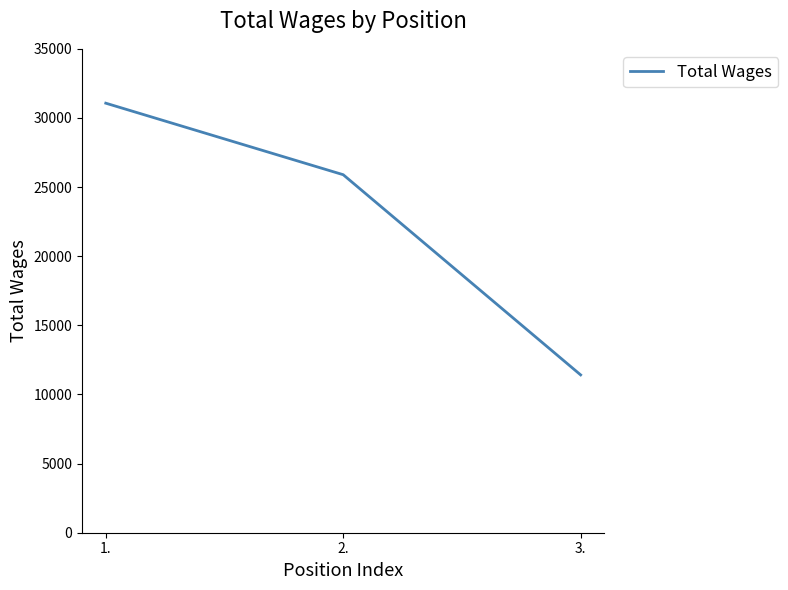

The value at 1. is 10615. True or false?

False